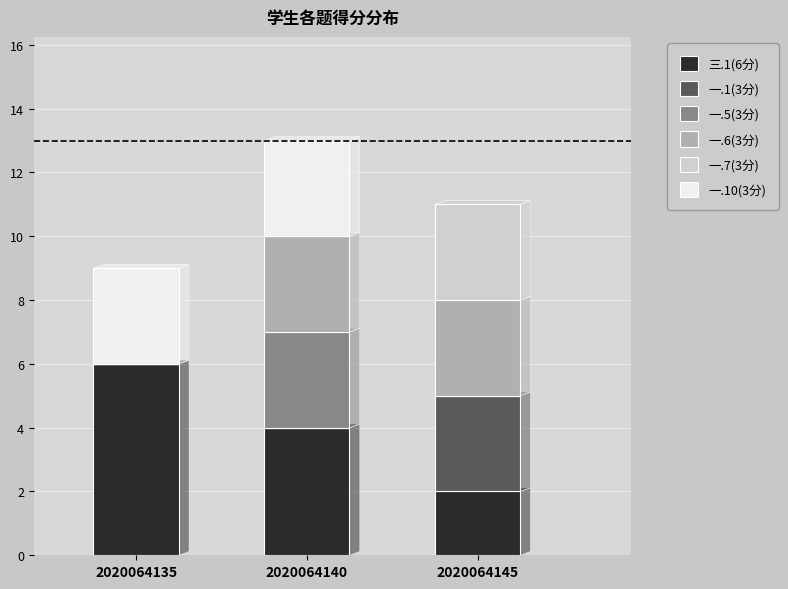

At which category is the sum across all series the highest?

2020064140